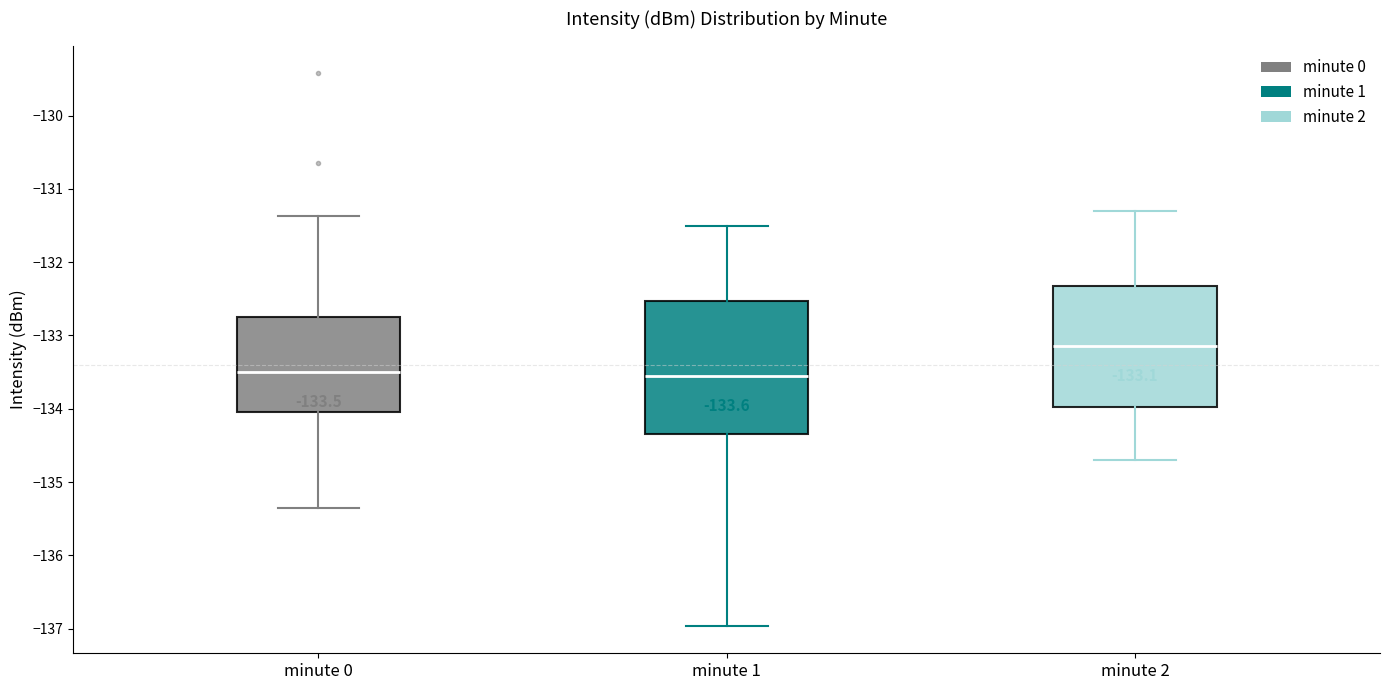

Which box has the highest median line?

minute 2